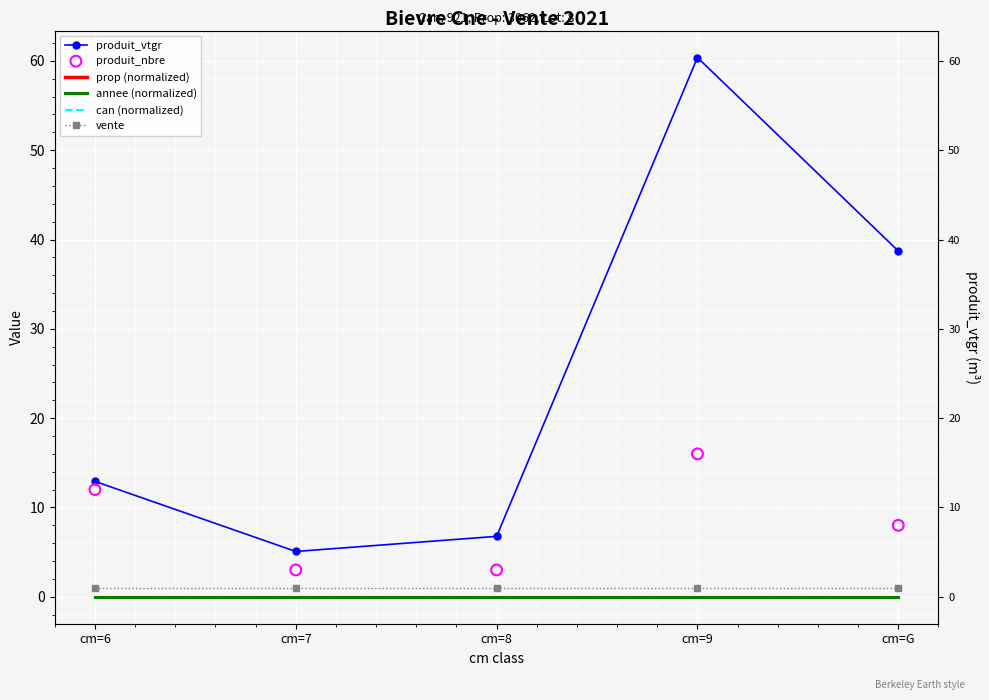

What are all the series names shown in the legend?

produit_vtgr, prop (normalized), annee (normalized), can (normalized), vente, produit_nbre